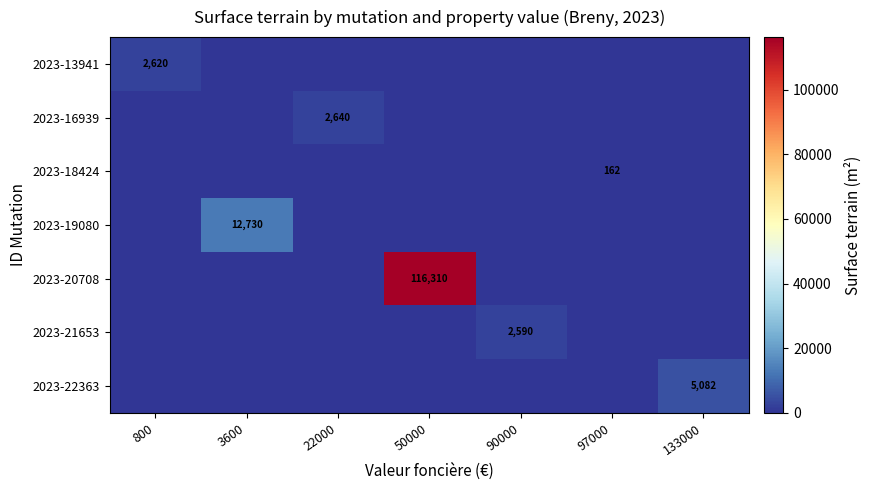

True or false: 2023-18424 has a value of 56 at 97000.

False